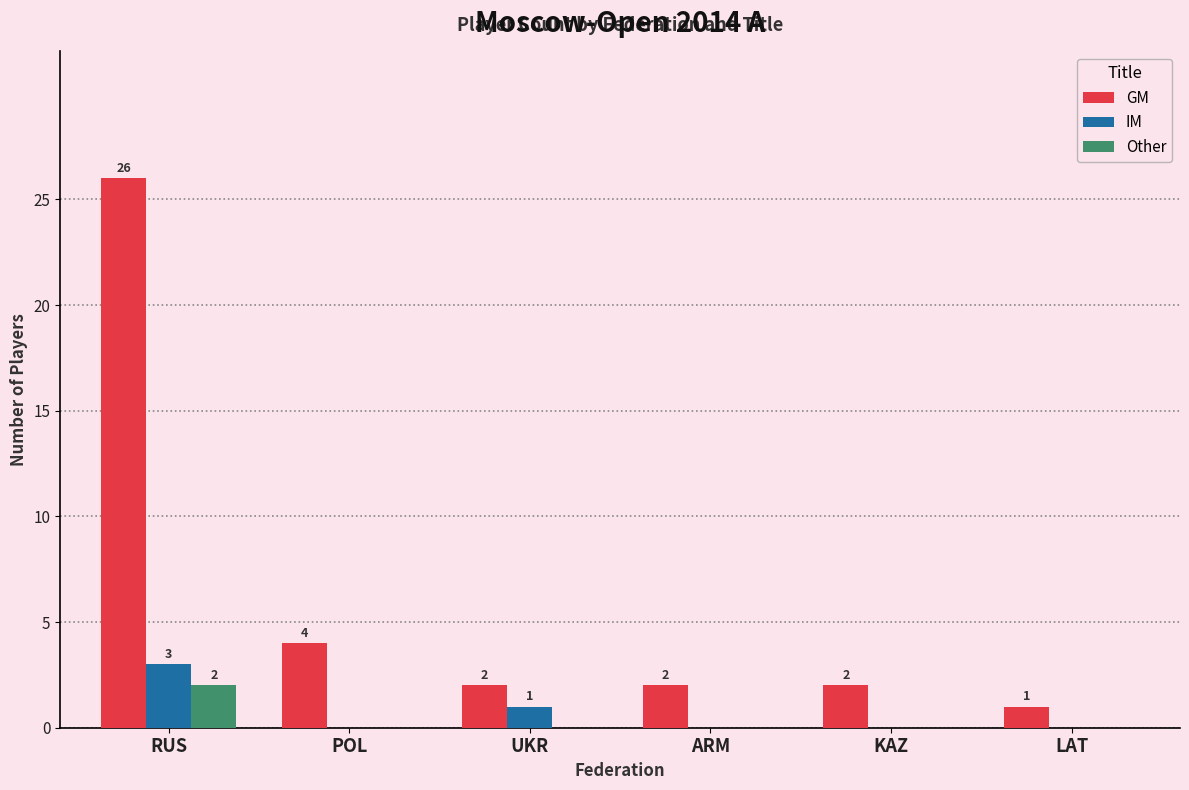

What is the sum of all GM values?

37